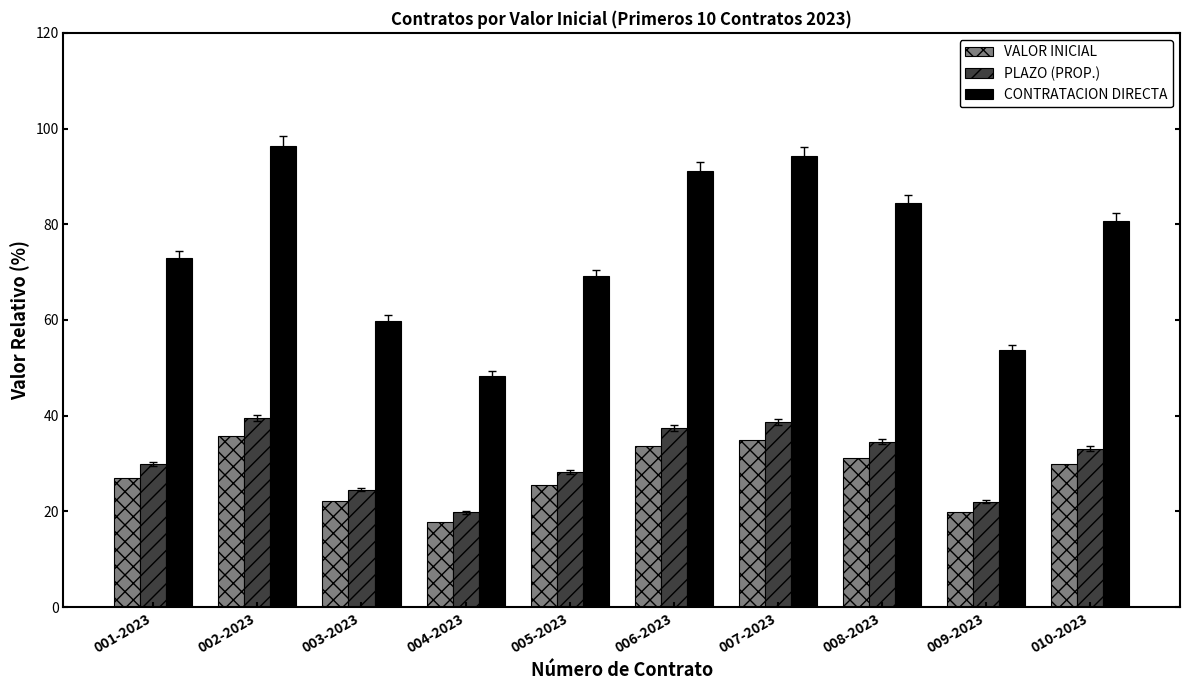

Which series changed the most between 001-2023 and 003-2023?

CONTRATACION DIRECTA